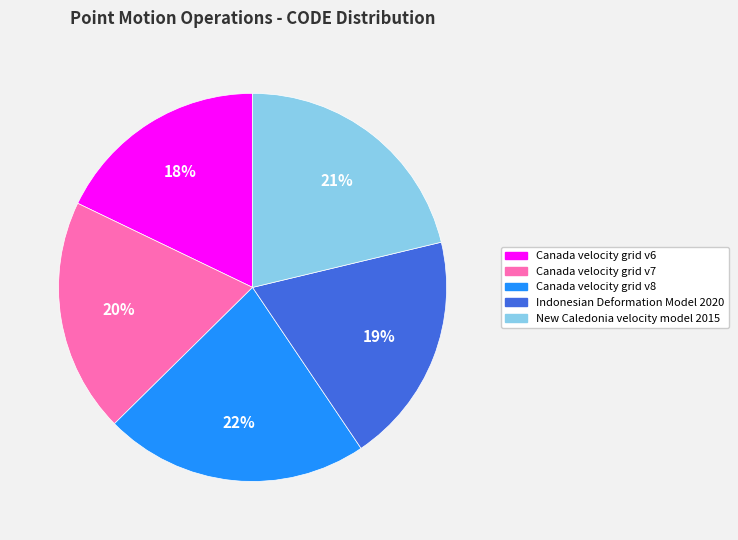

What is the ratio of the value at Canada velocity grid v8 to the value at New Caledonia velocity model 2015?

1.0